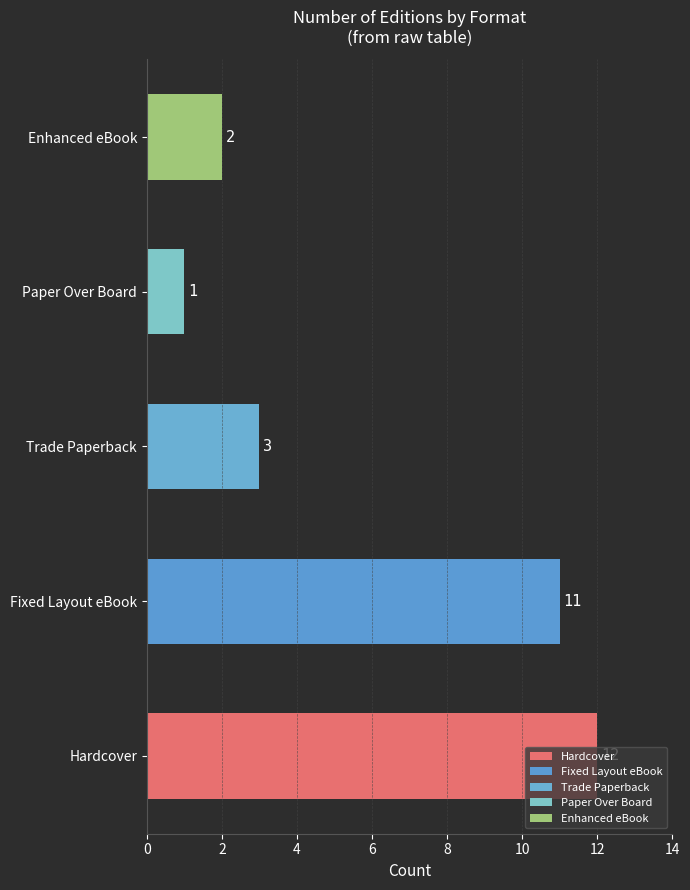

List the labels in order of value, smallest first.

Paper Over Board, Enhanced eBook, Trade Paperback, Fixed Layout eBook, Hardcover